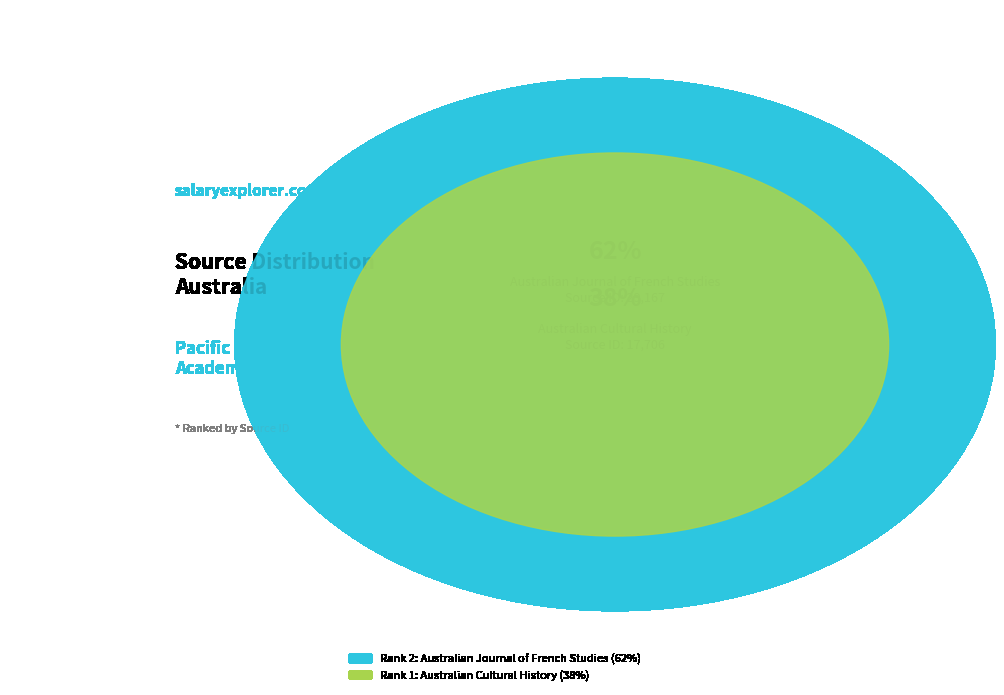

True or false: Australian Cultural History accounts for 24% of the total.

False